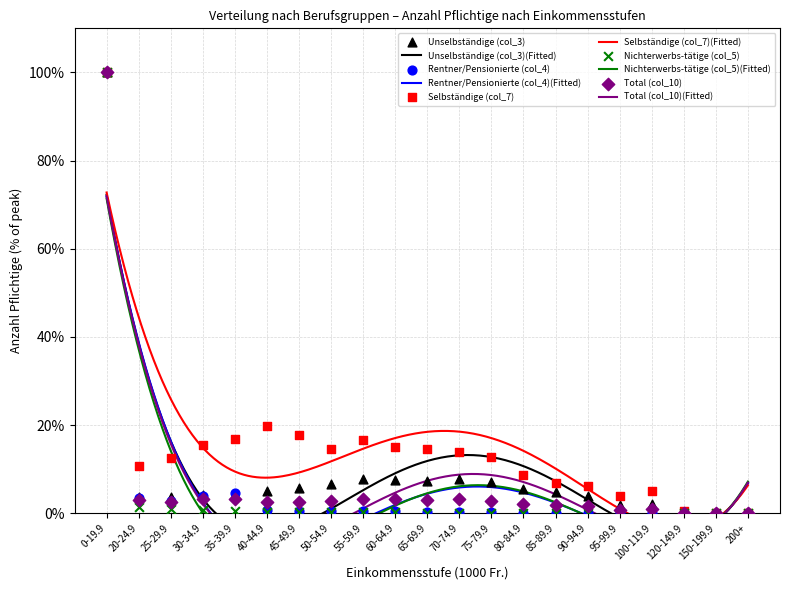

What is the total value across all series at 50-54.9?

25.0